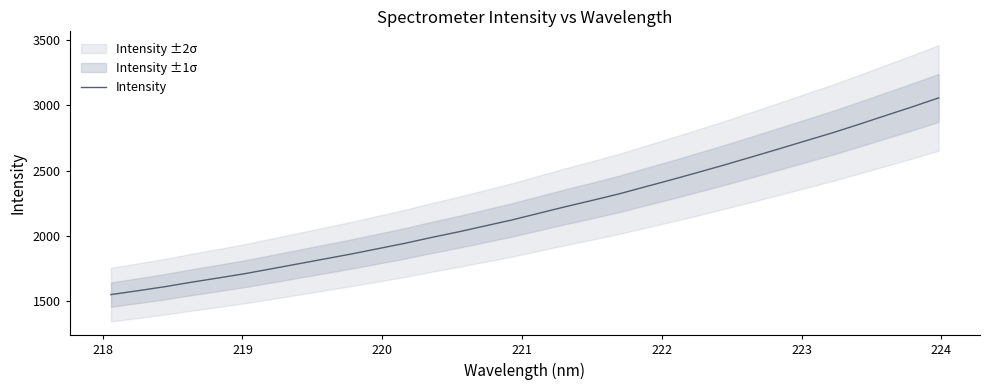

Is this an area chart (filled region under the line)?

No